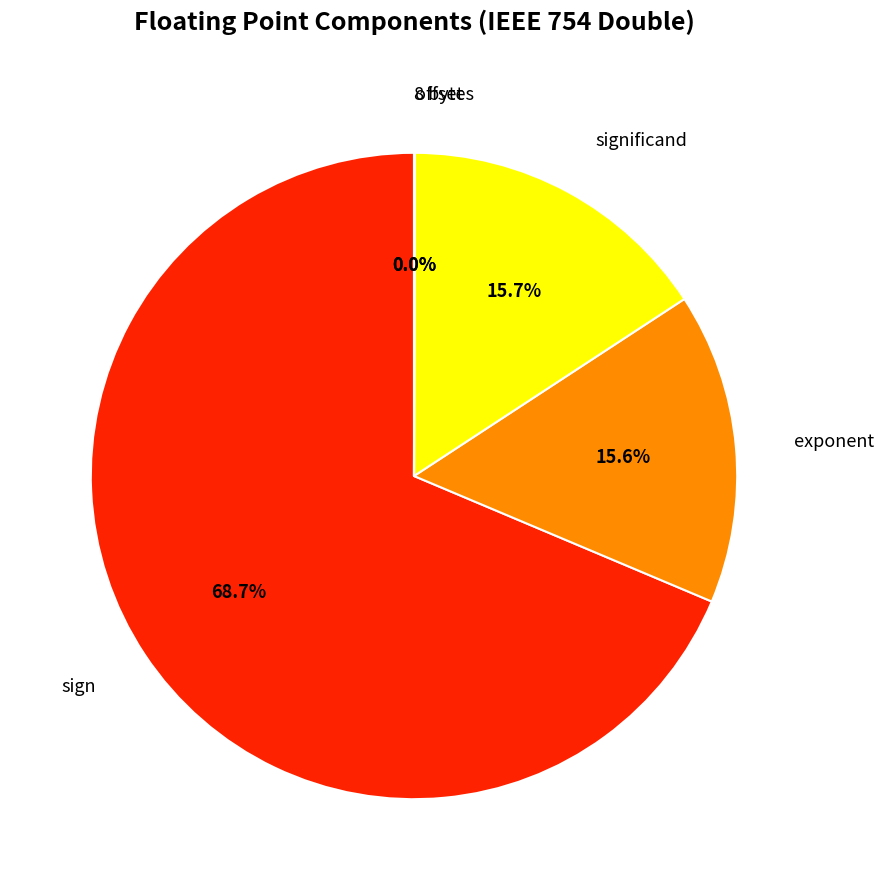

What is the largest slice in the pie chart?

sign